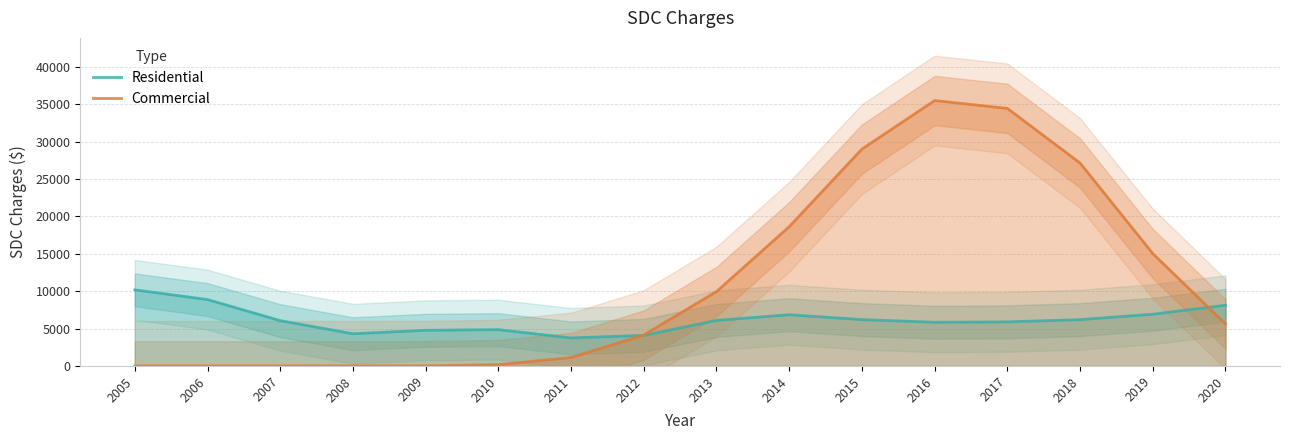

Is it true that Commercial equals 77.0 at 2010?

False